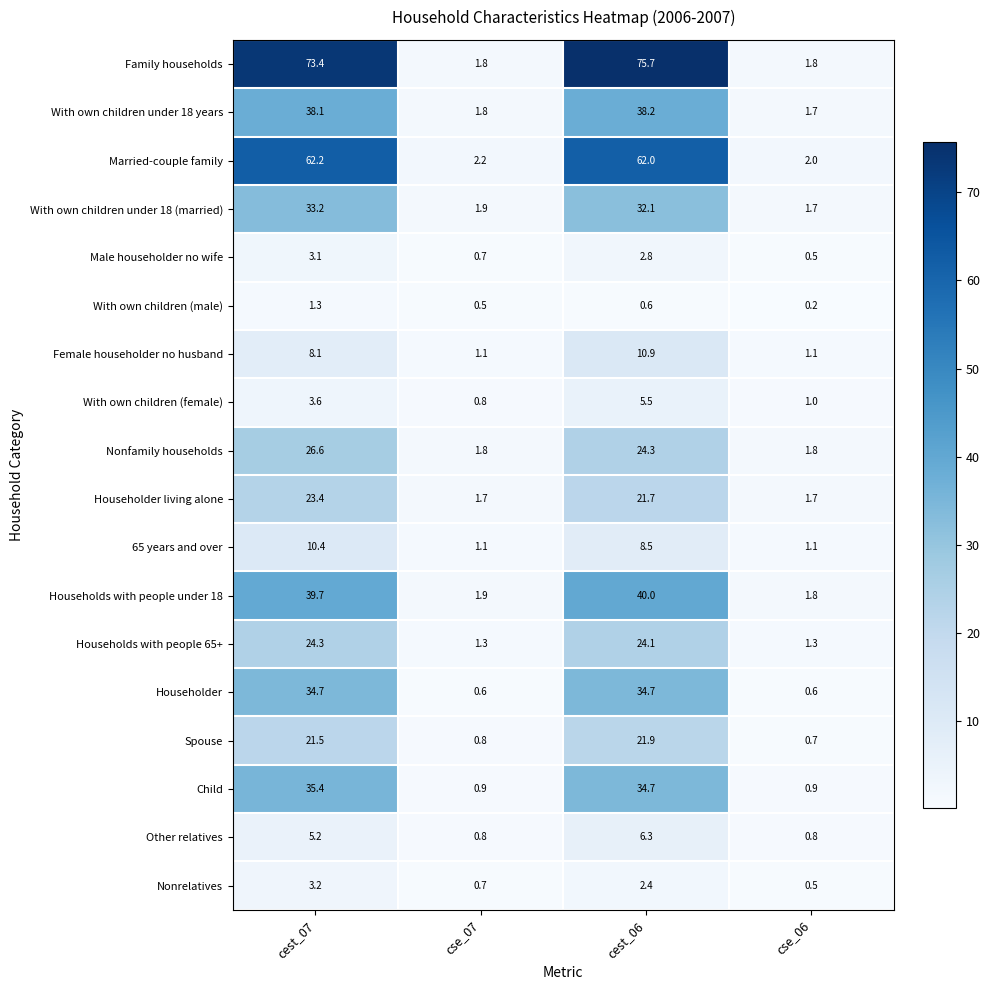

What is the total value across all series at cse_07?

22.4